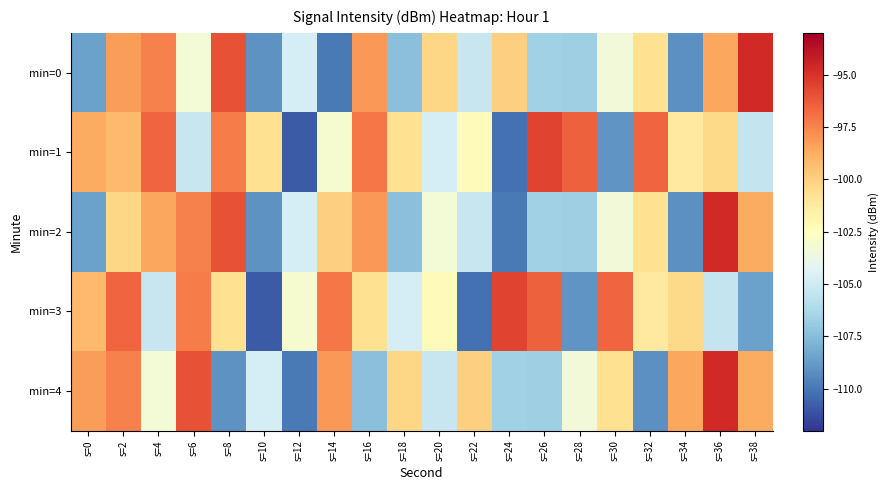

What is the maximum value shown in the chart?

-94.7